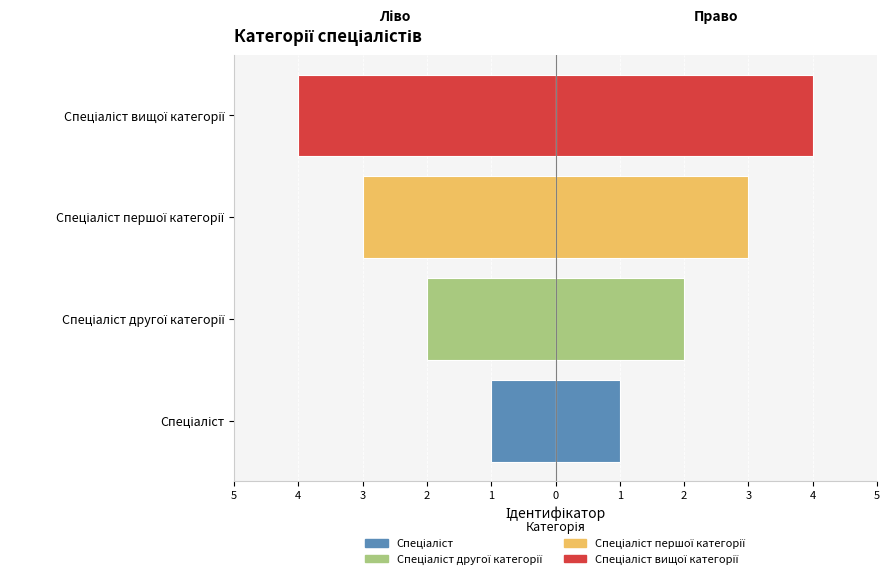

How many bars are there in total?

8